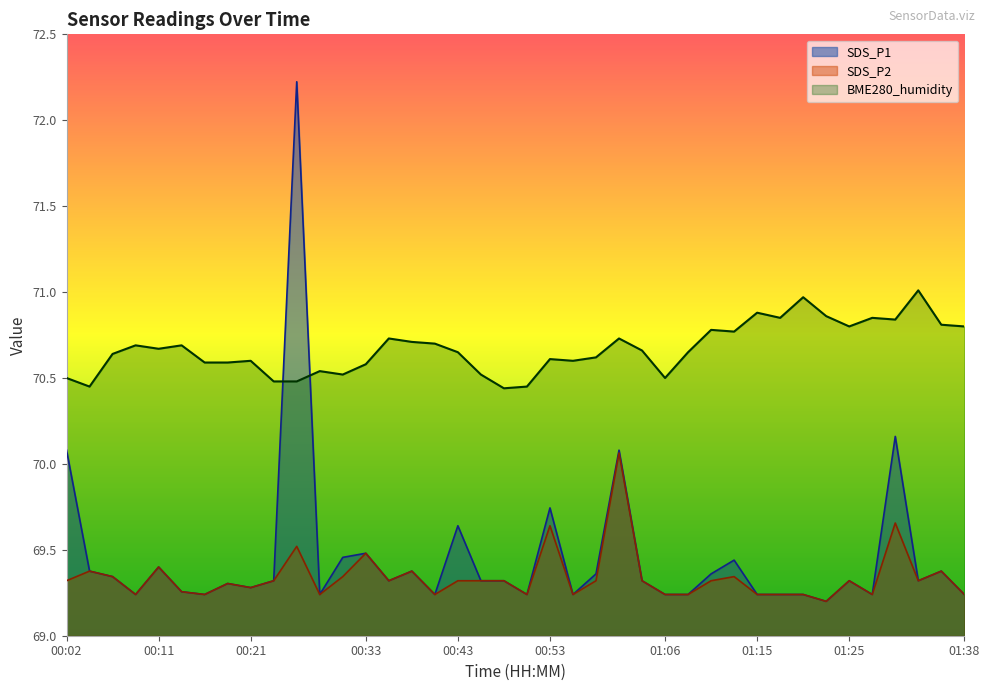

True or false: SDS_P1 has a value of 69.4 at 01:11.

True